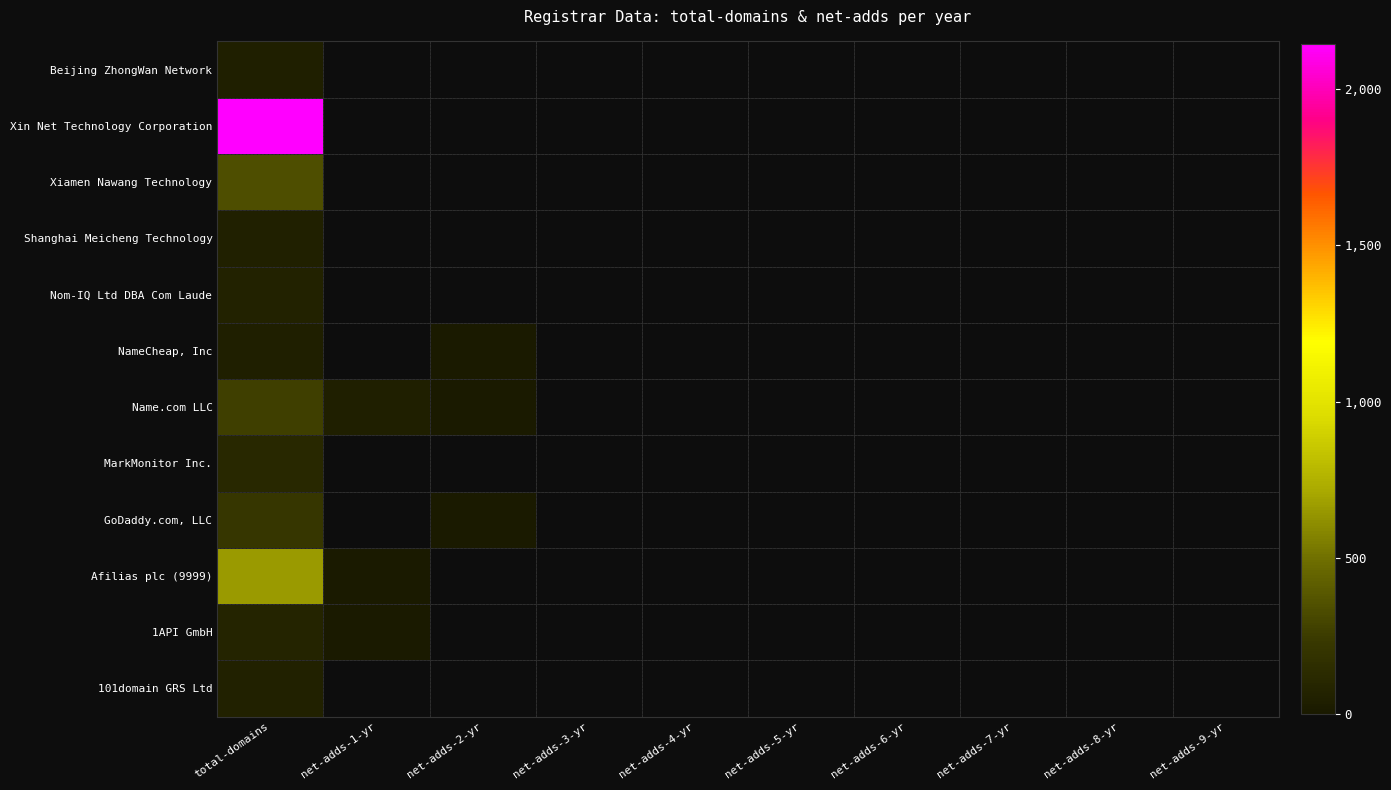

Is it true that Shanghai Meicheng Technology equals 0 at net-adds-2-yr?

True